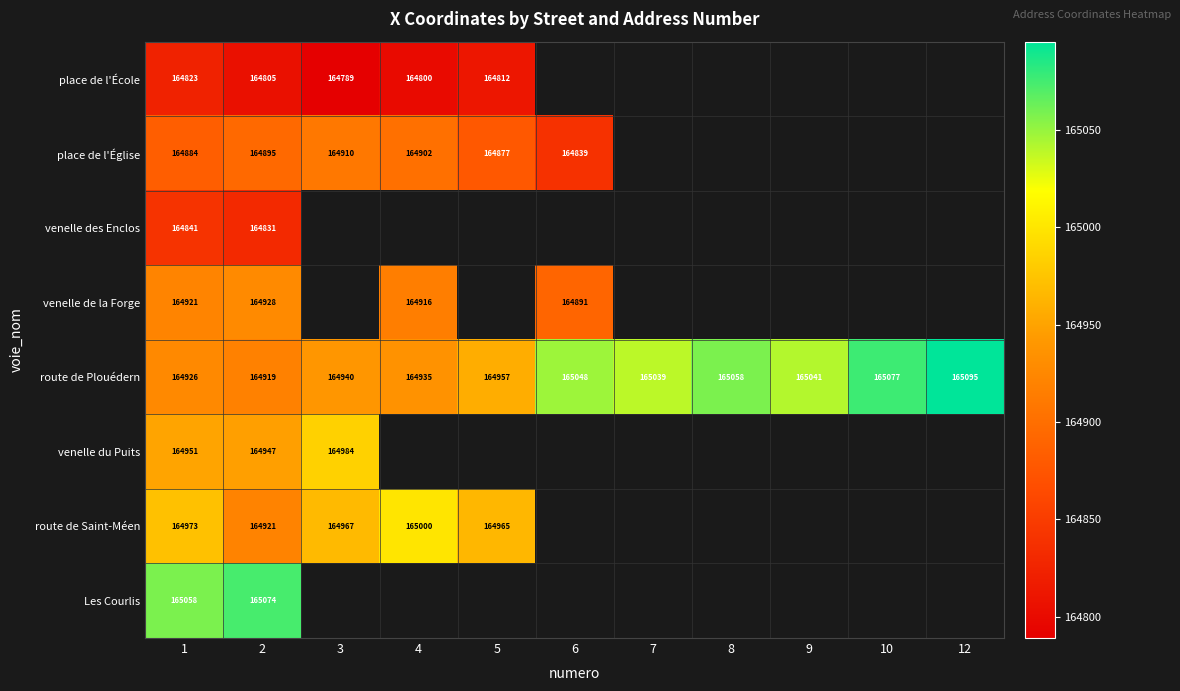

How many categories are shown in the chart?

11